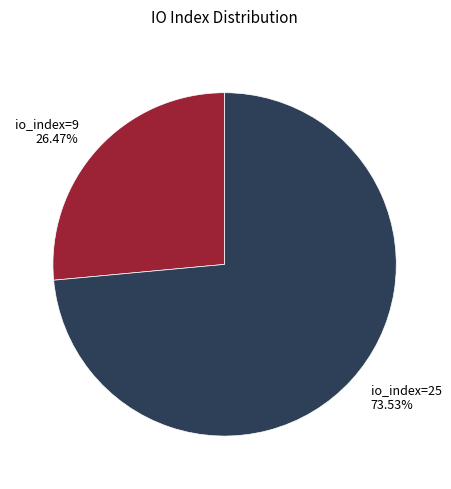

Is there any slice that represents more than half of the pie?

Yes